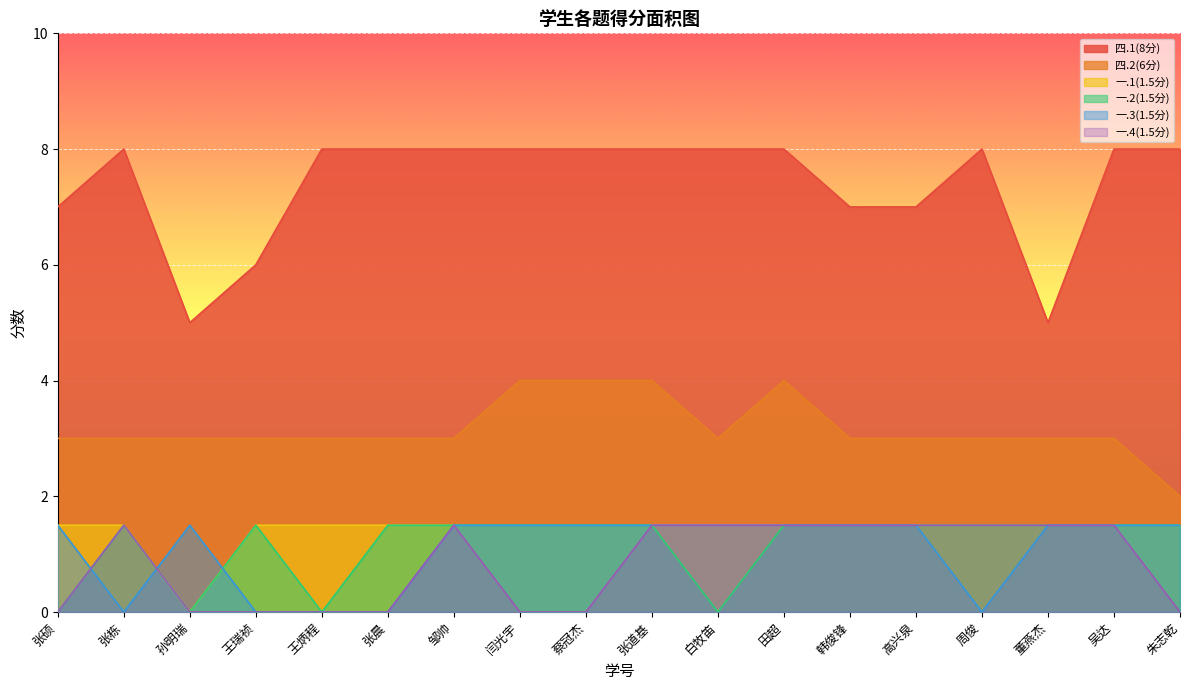

What is the greatest value displayed?

8.0